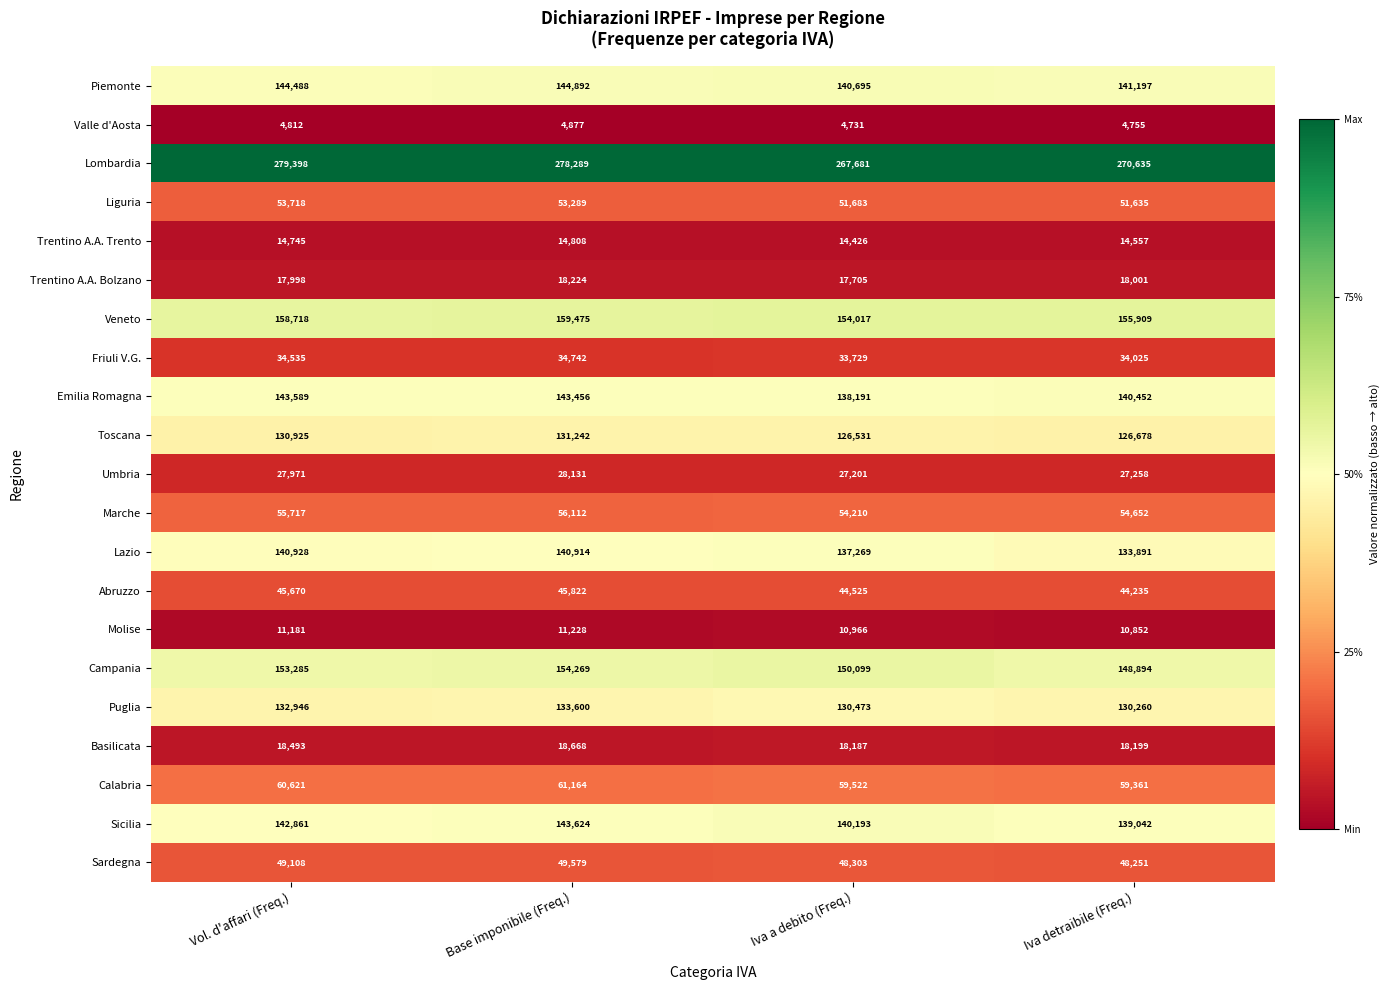

Is it true that Sicilia equals 183286 at Iva detraibile (Freq.)?

False